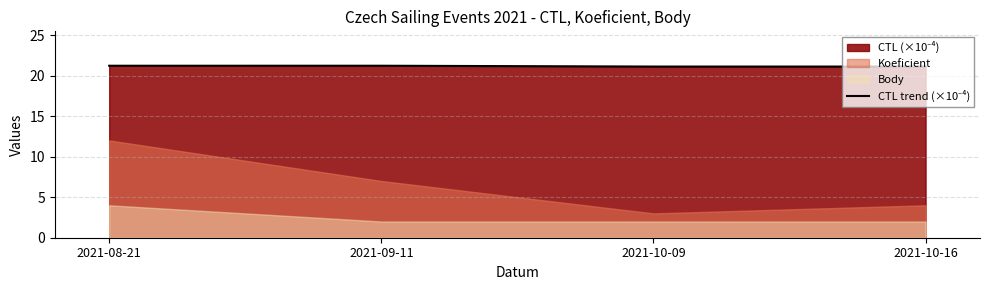

Reading left to right, extract all data points from this chart.

21.2	21.2	21.1	21.1